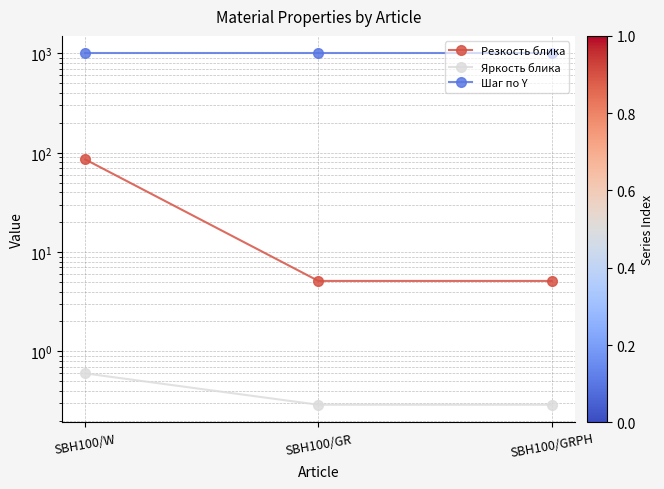

Is the value of Резкость блика at SBH100/W greater than the value of Шаг по Y at SBH100/W?

No